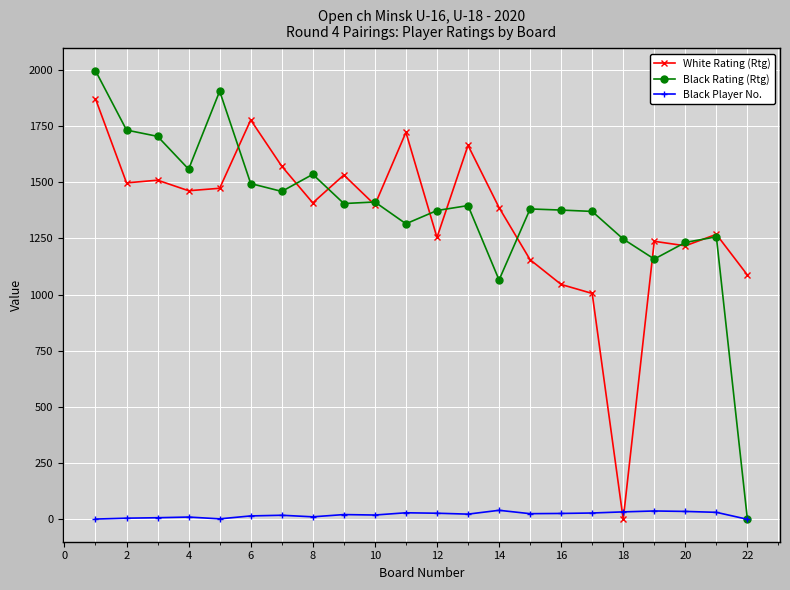

True or false: White Rating (Rtg) has more than 1 points higher than both neighbors.

True